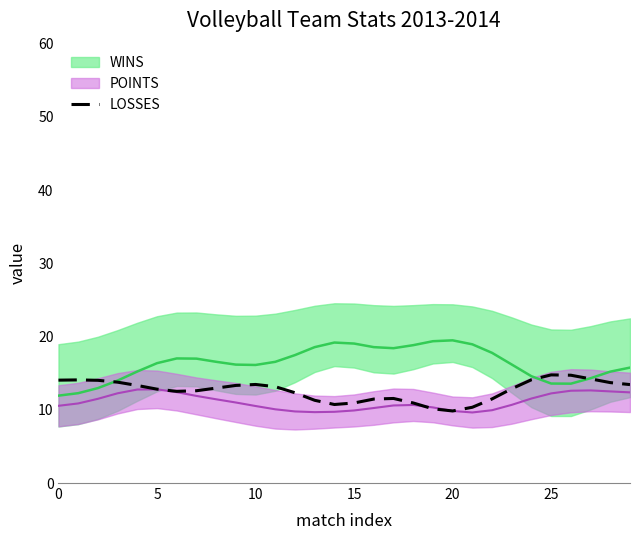

What is the minimum value for LOSSES?

9.8